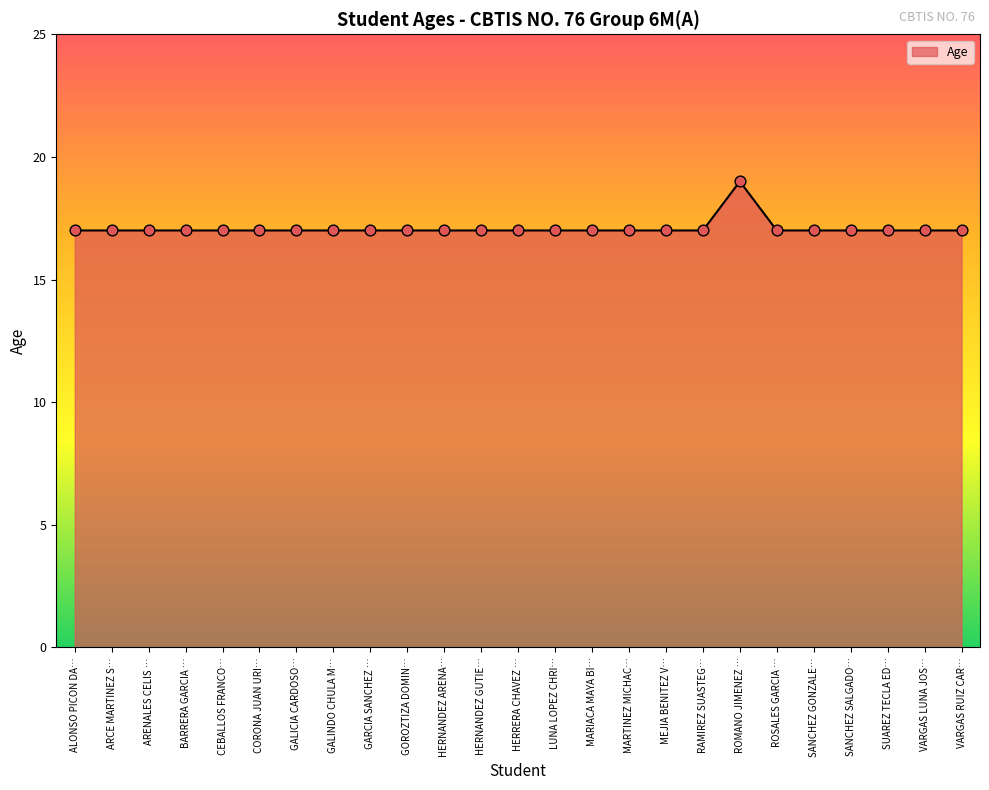

What is the ratio of the value at HERRERA CHAVEZ … to the value at ROSALES GARCIA …?

1.0